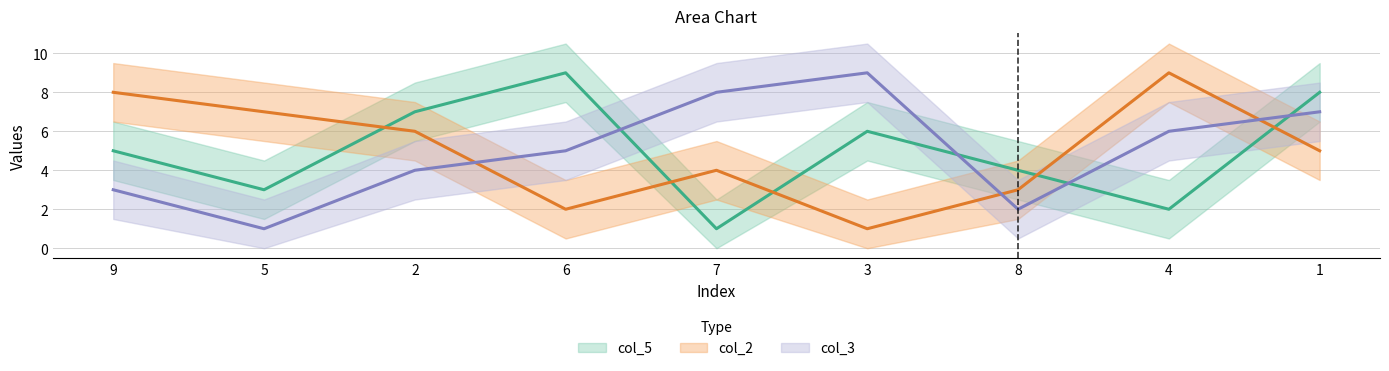

At which category does col_5 reach its first local valley?

5